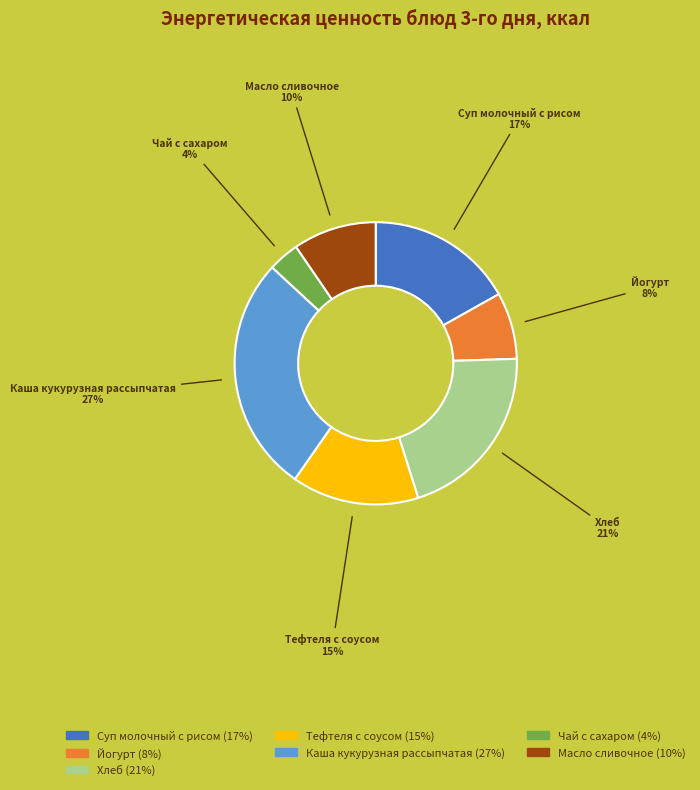

Combined, do Йогурт and Масло сливочное account for over 50%?

No